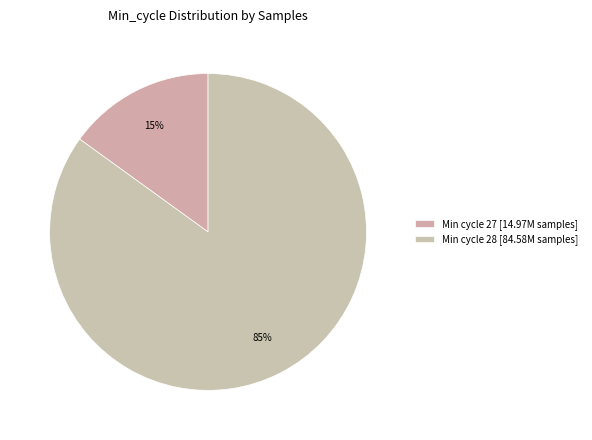

How many segments does this pie chart have?

2